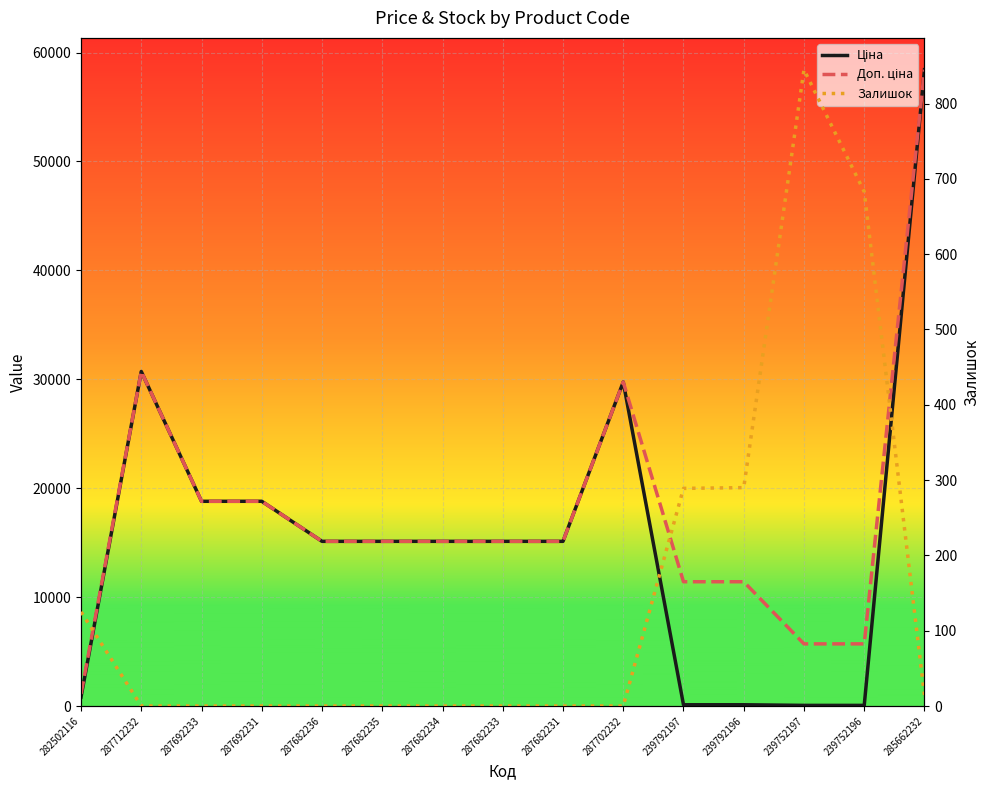

How many values in the Ціна series exceed 15120?

5